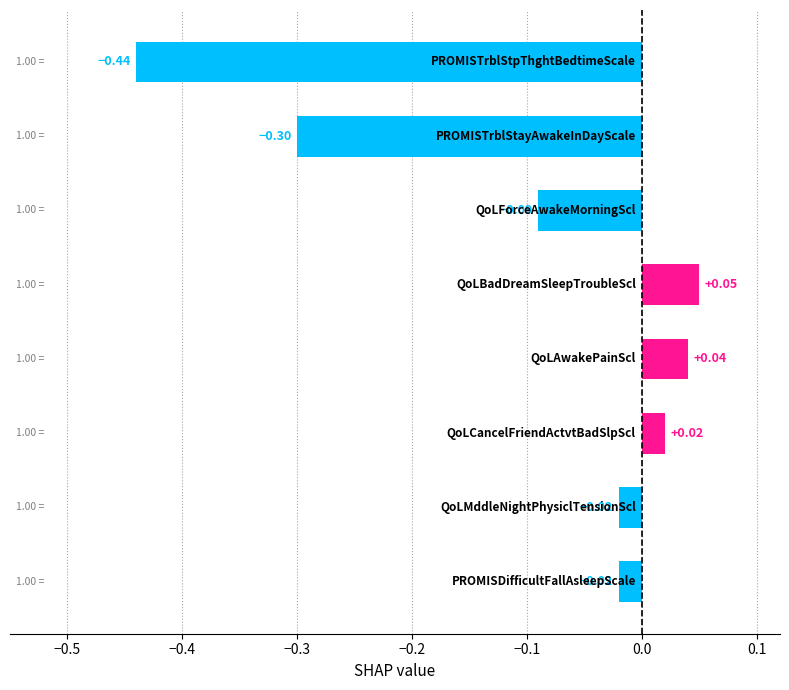

What is the sum of all values?

-0.8